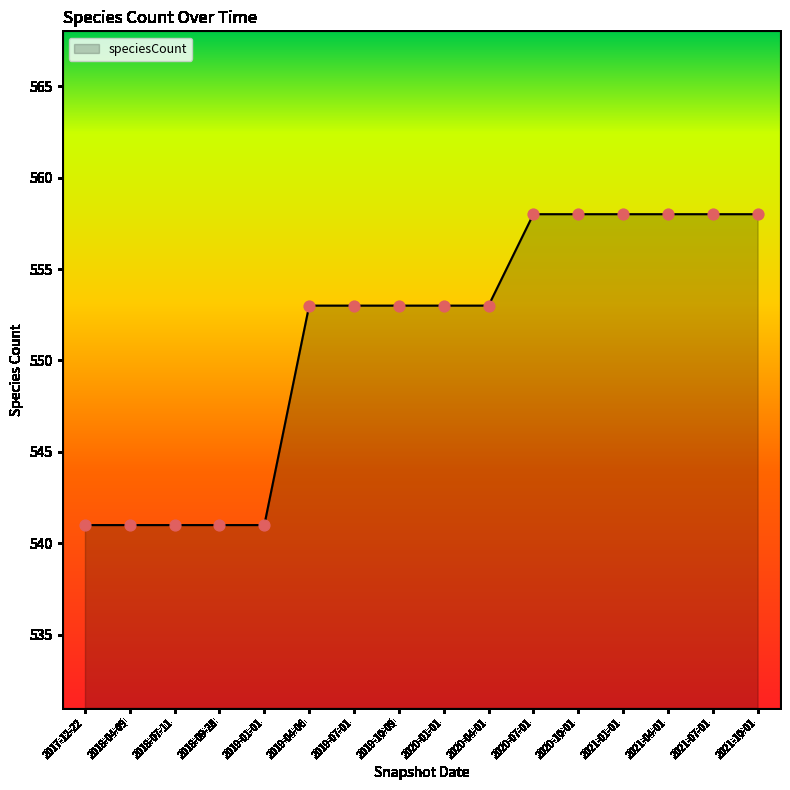

Approximately how many times larger is the value at 2020-07-01 compared to 2021-04-01?

1.0